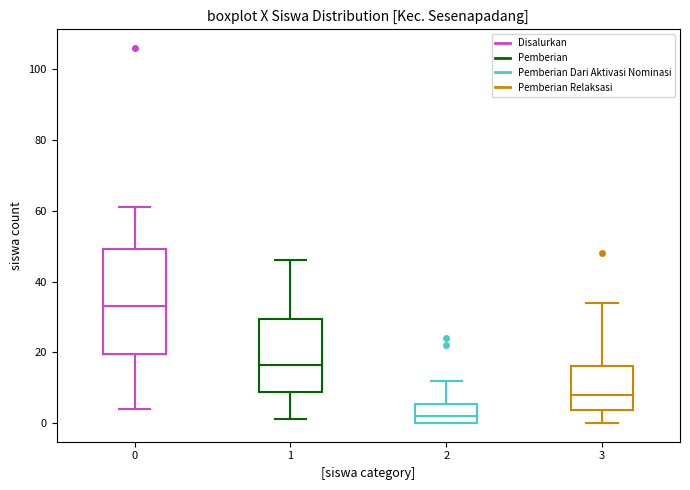

Which box's median line is the lowest?

2